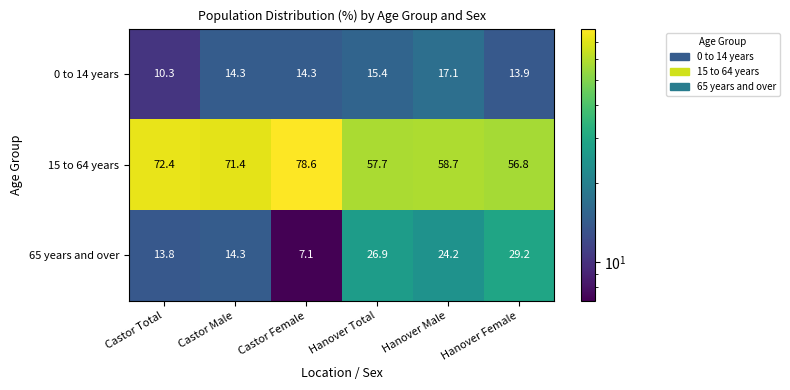

Rank the series by their maximum value, from lowest to highest.

0 to 14 years, 65 years and over, 15 to 64 years